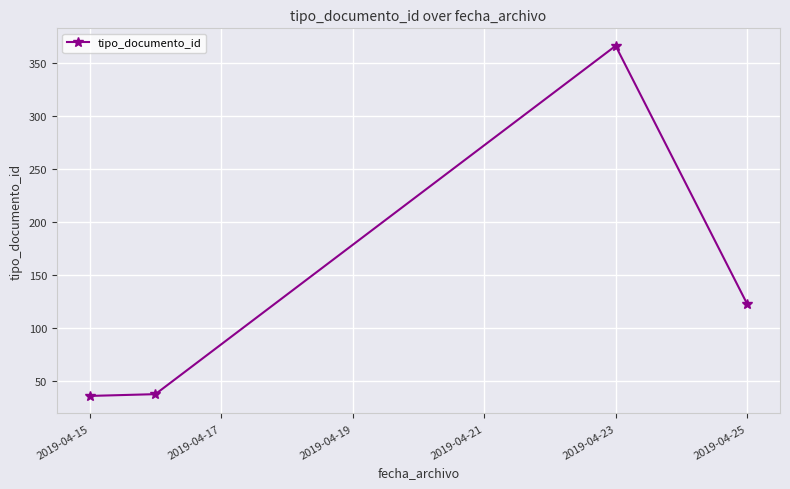

How many lines are shown in the chart?

1